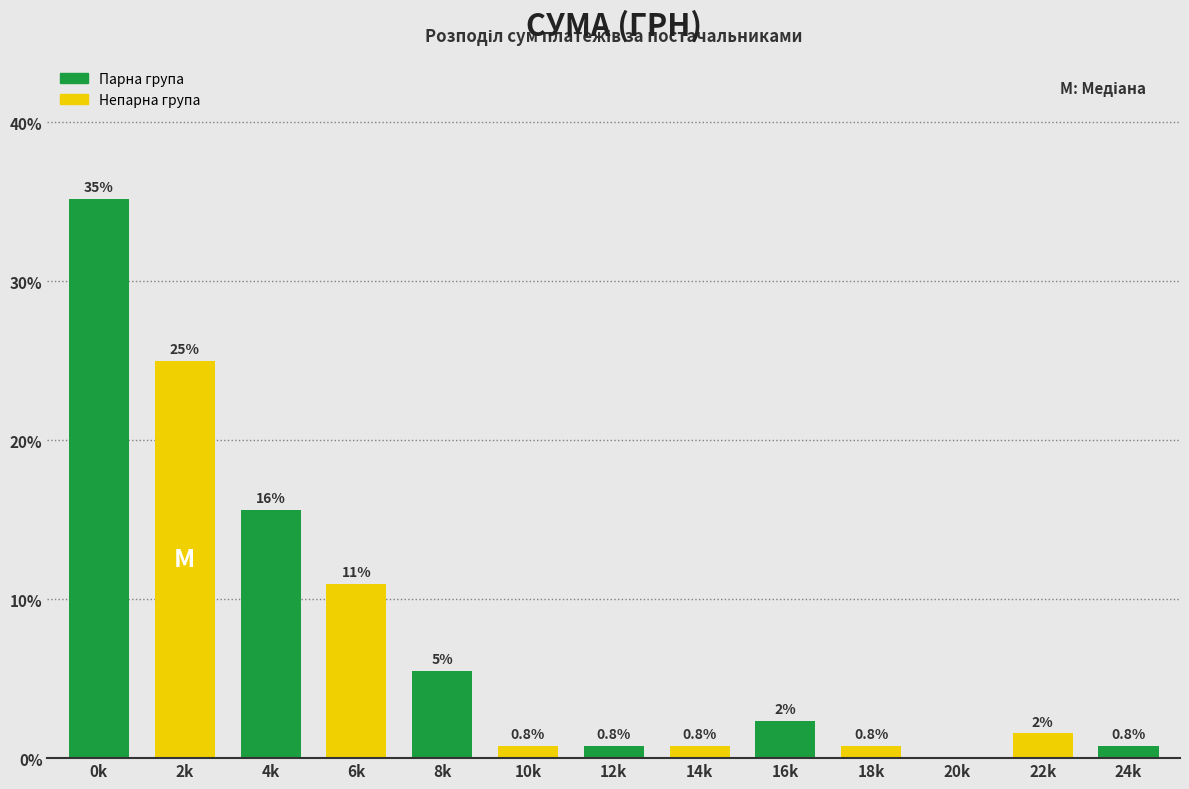

Which has a higher value, 2k or 14k?

2k